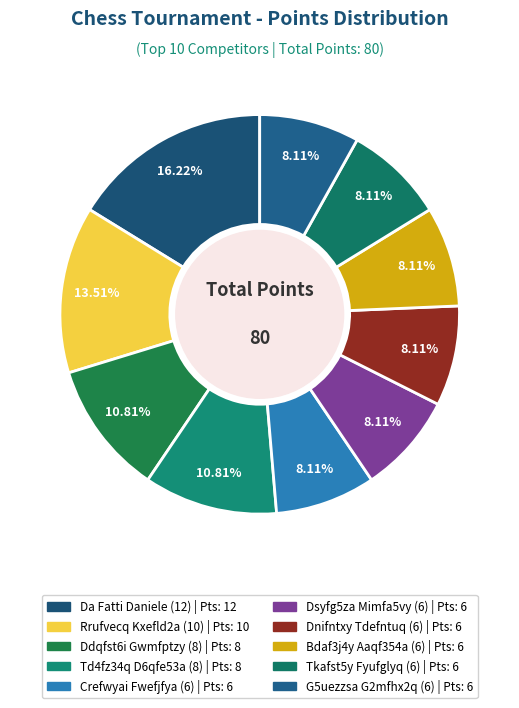

To the nearest percent, what portion does Dnifntxy Tdefntuq (6) represent?

8%